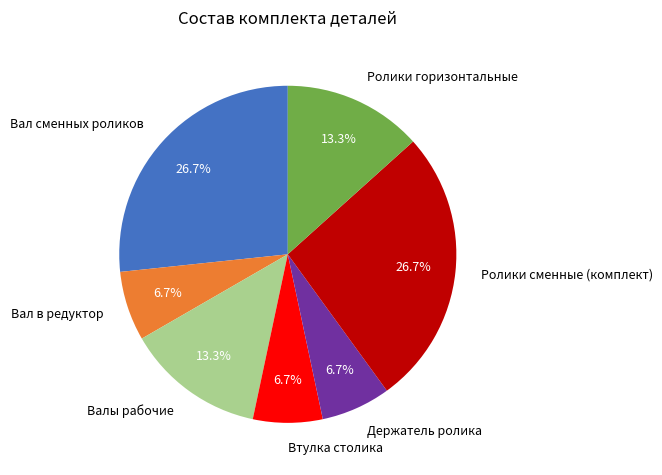

Is the sum of Вал в редуктор and Ролики сменные (комплект) greater than half?

No